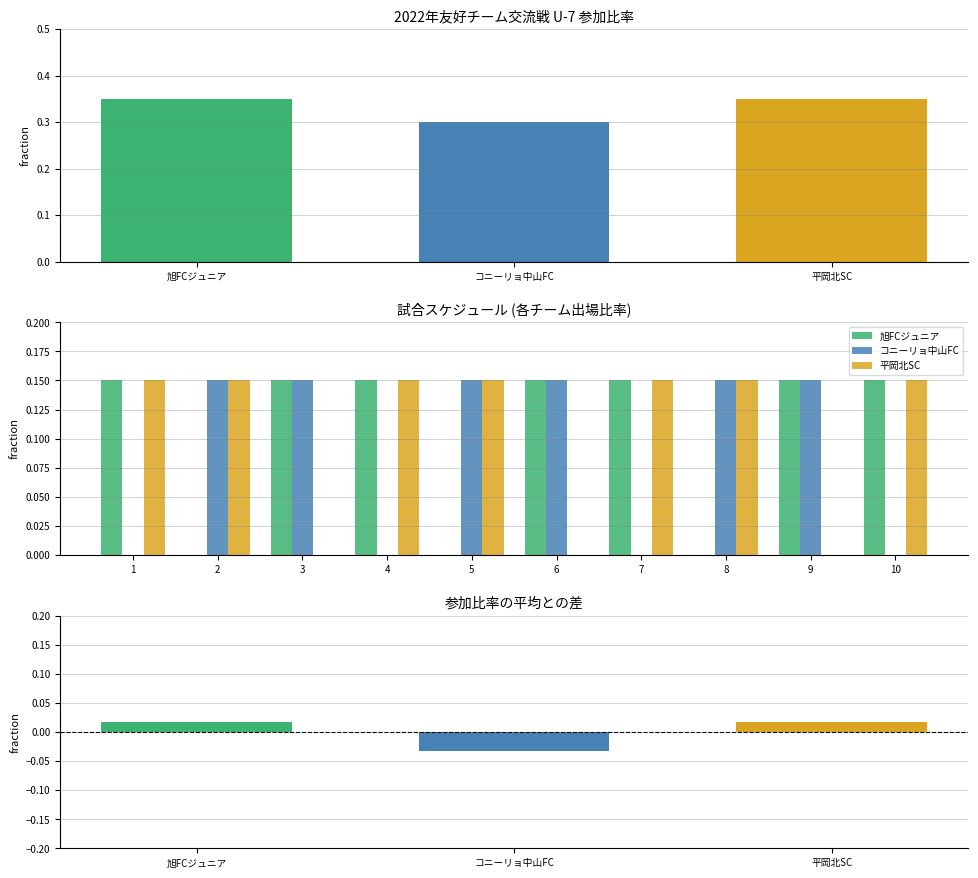

What are all the series names shown in the legend?

旭FCジュニア, コニーリョ中山FC, 平岡北SC